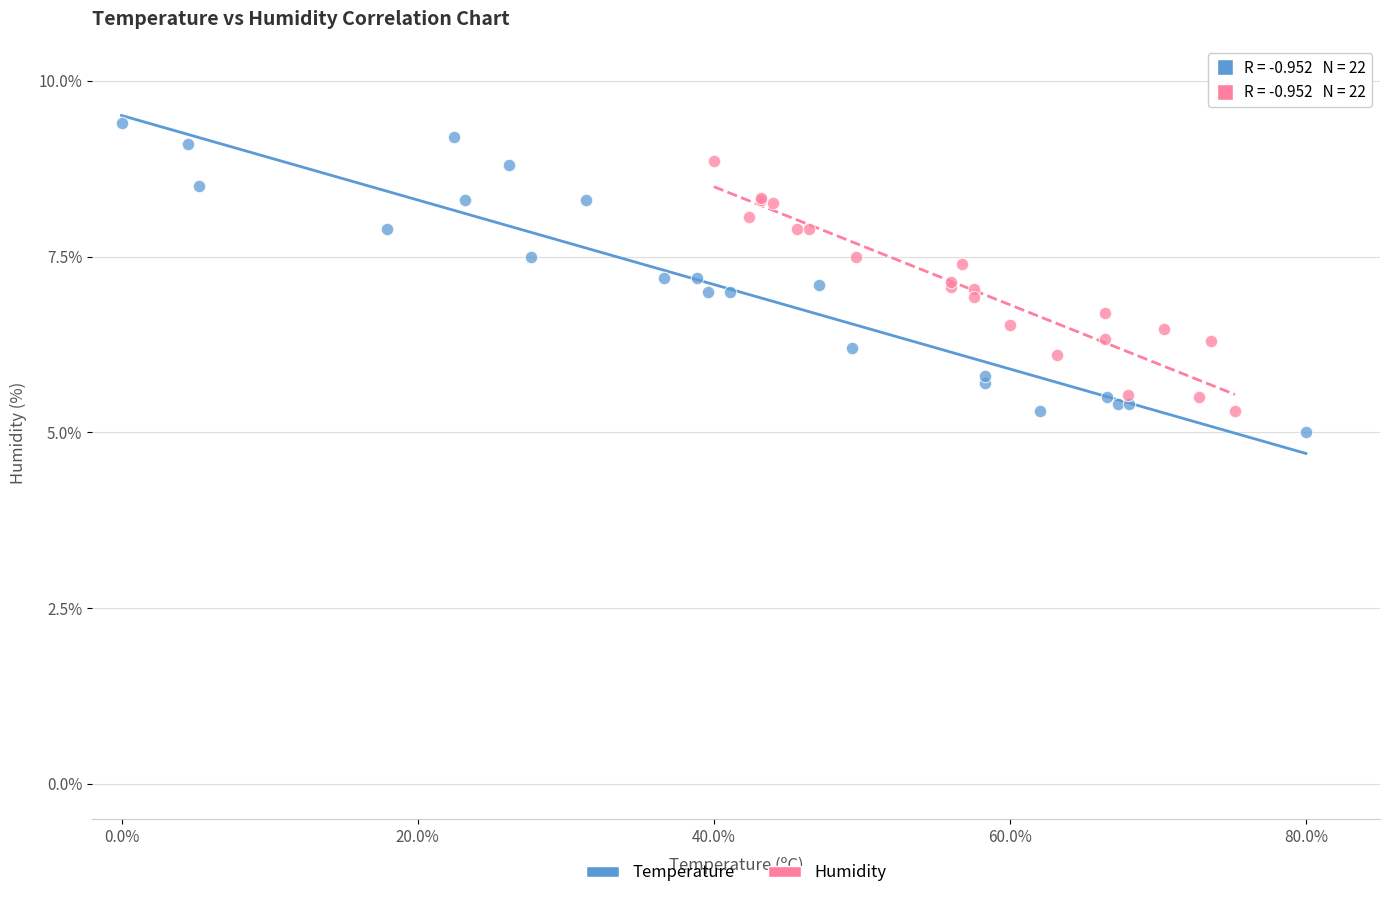

Which series contains the lowest Y value?

Temperature